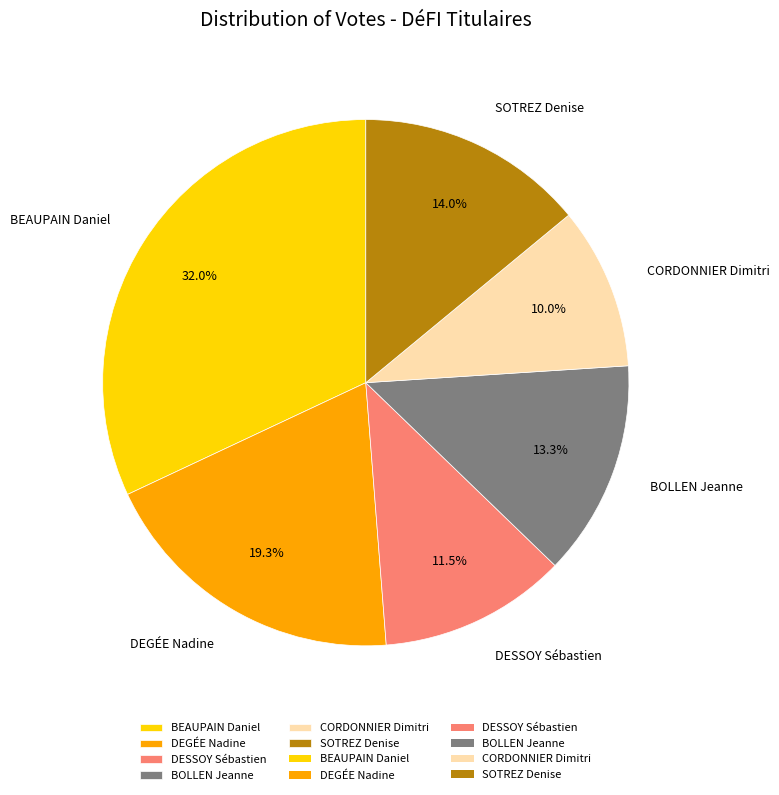

Which category has the smallest portion of the pie?

CORDONNIER Dimitri